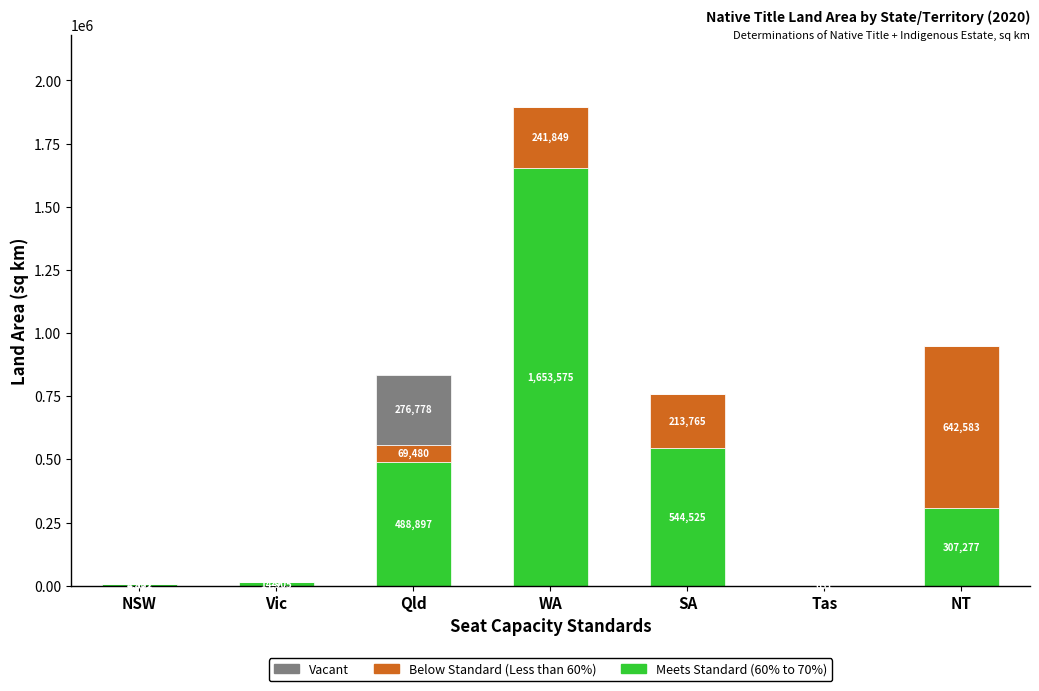

What is the sum of the Meets Standard (60% to 70%) values at Tas and SA?

544525